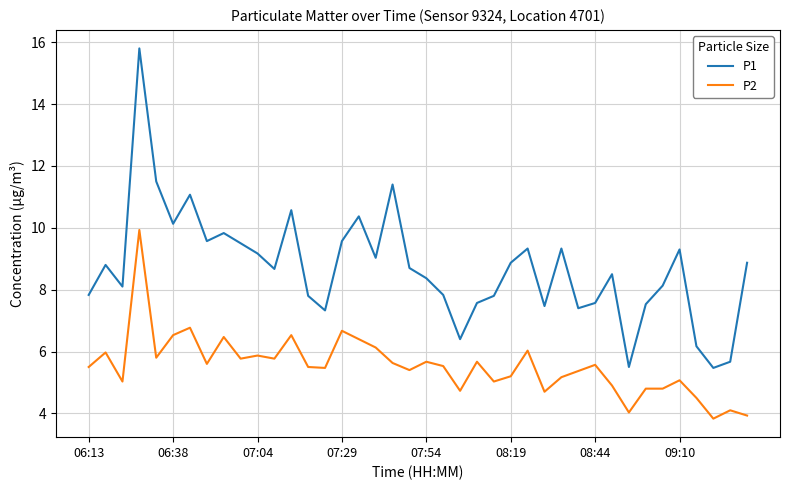

Rank the series by their maximum value, from highest to lowest.

P1, P2